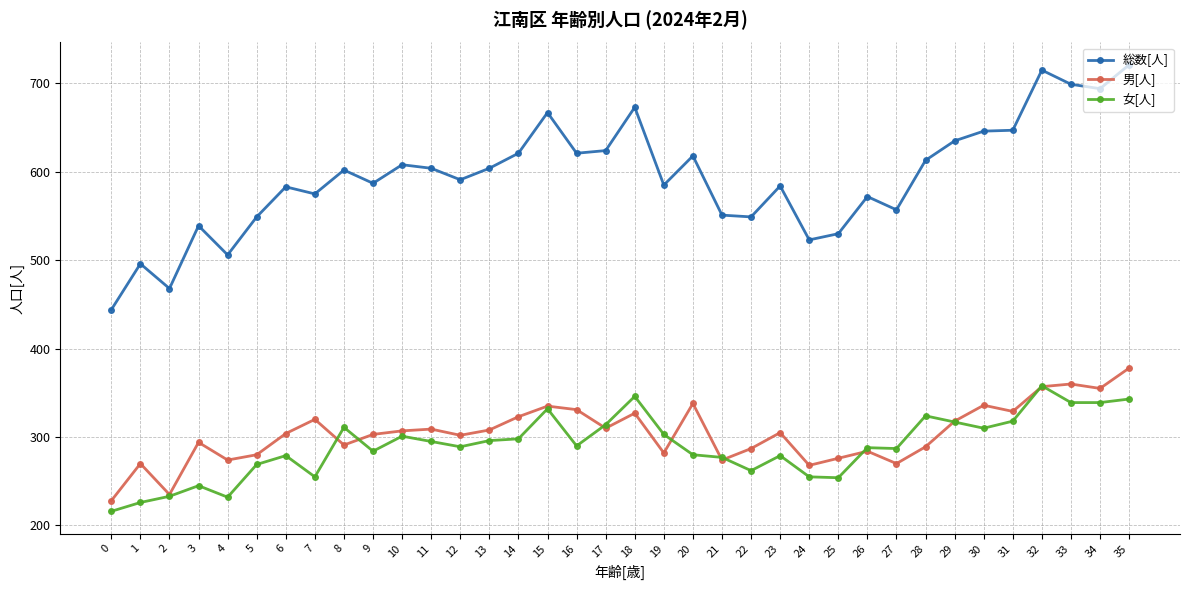

Which series changed the most between 5 and 30?

総数[人]